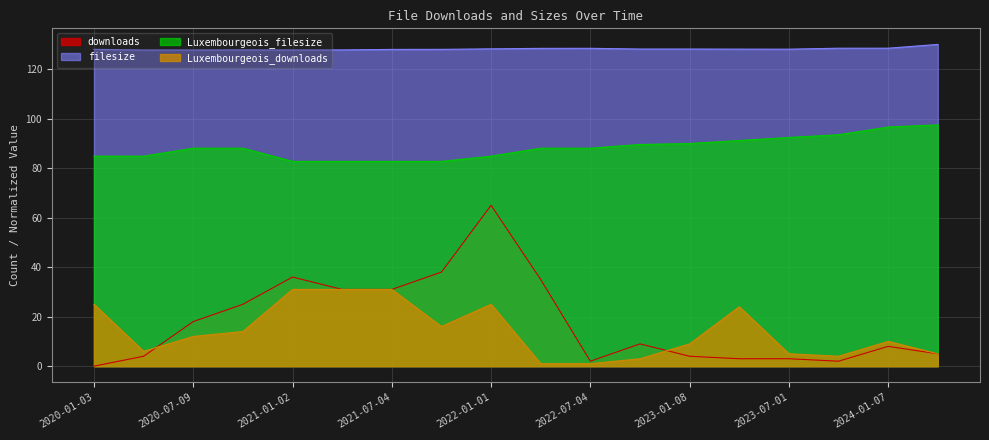

Where is Luxembourgeois_filesize nearest to the value 90?

2023-01-08